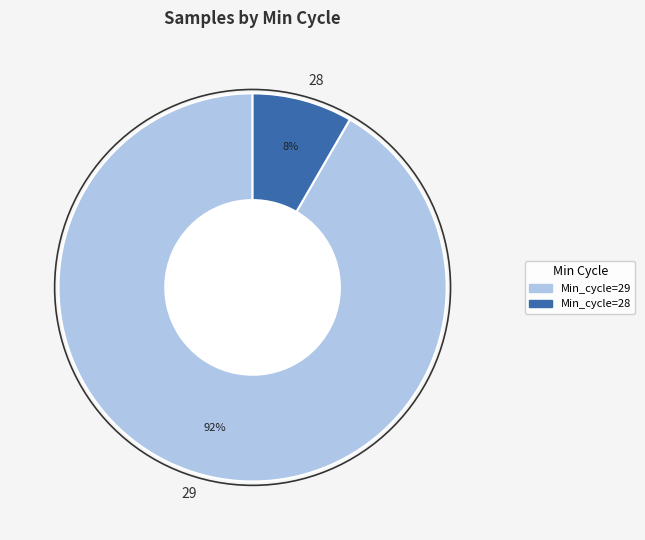

What percentage is the 29 slice, to the nearest percent?

92%